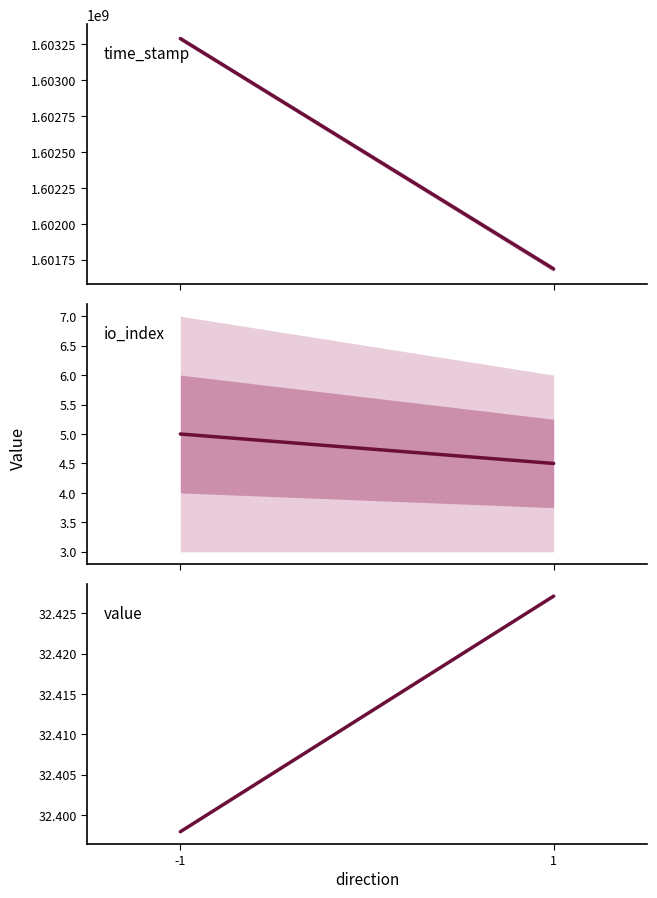

Rank the series at 1 from highest to lowest value.

time_stamp, value, io_index